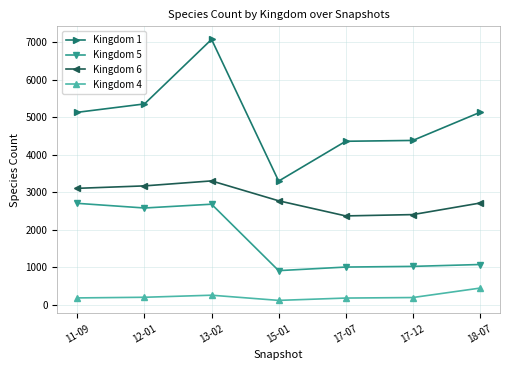

What is the total value across all series at 13-02?

13296